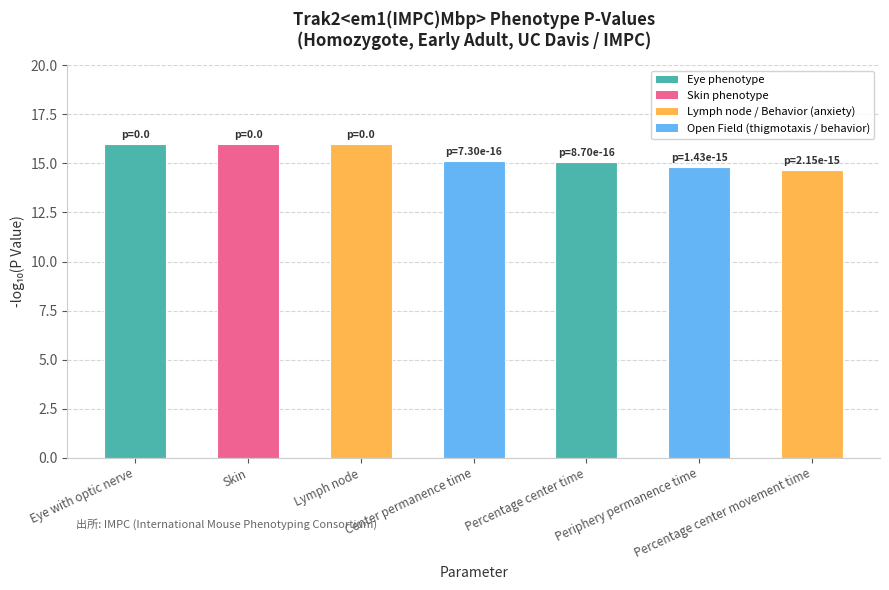

The chart shows a value of 14.8 at Periphery permanence time. True or false?

True